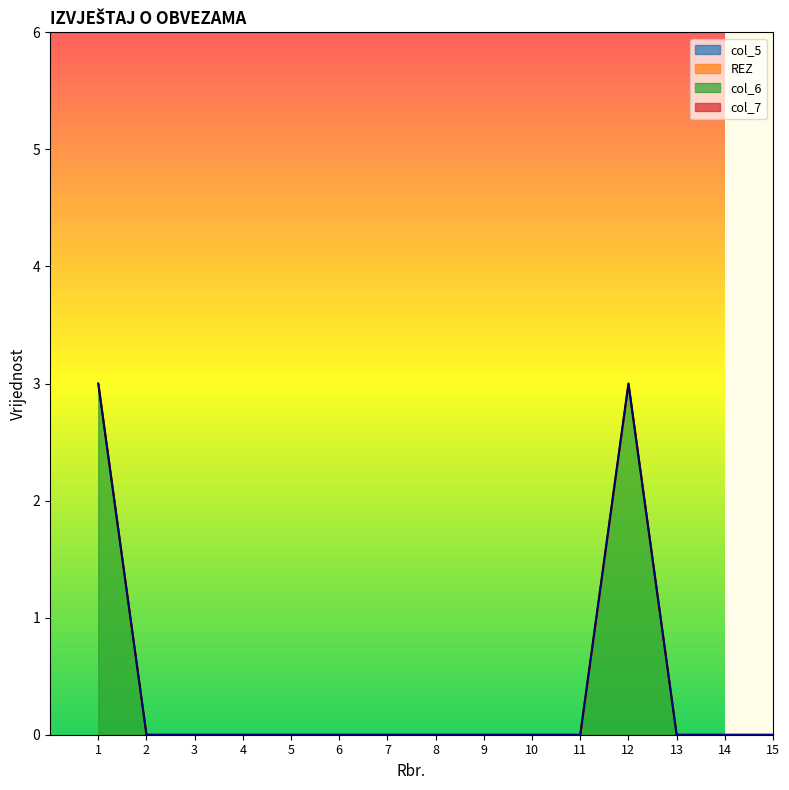

Which series has the largest total across all categories?

col_6